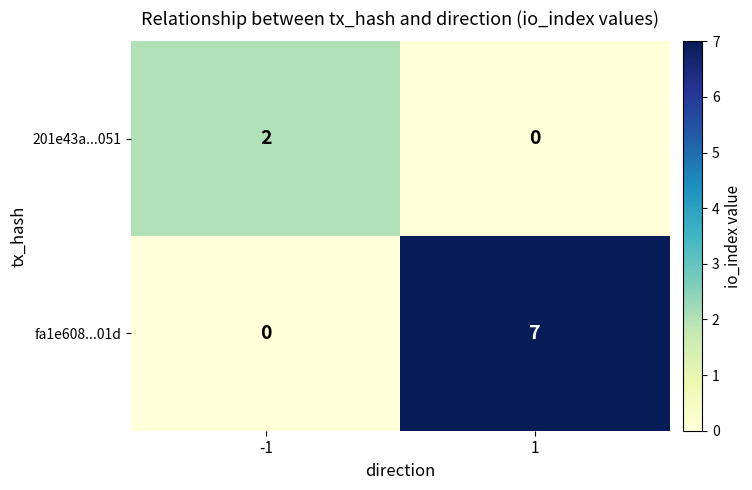

What is the difference between the maximum and minimum values in the fa1e608...01d series?

7